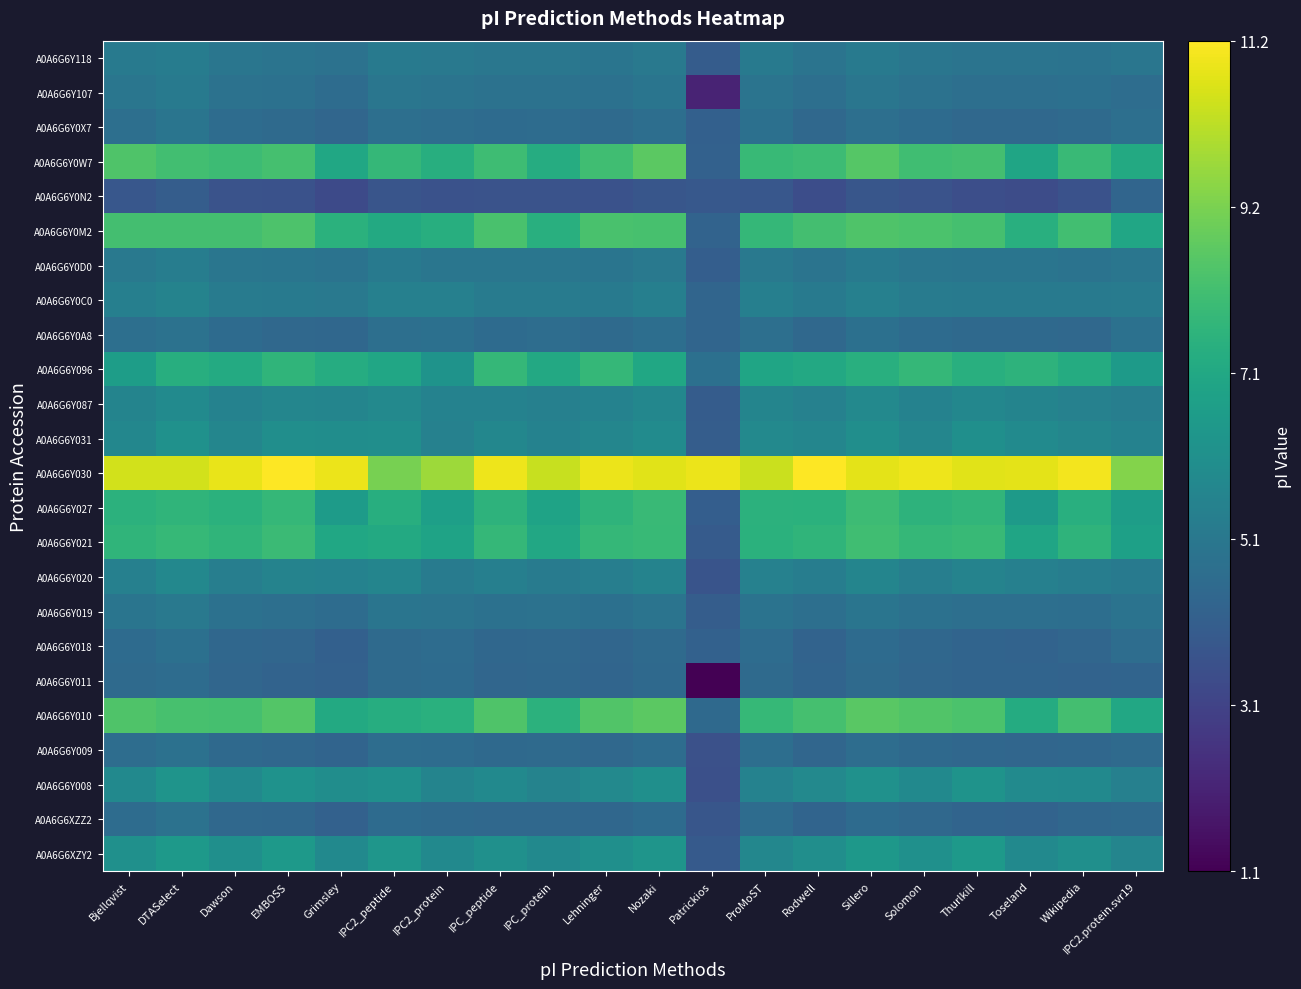

At how many categories does at least one series exceed 7?

20